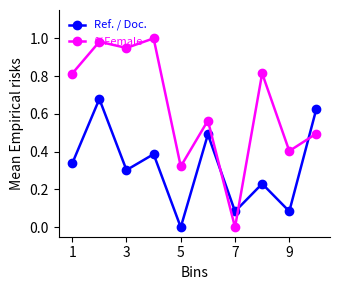

What is the sum of all %Female values?

6.3